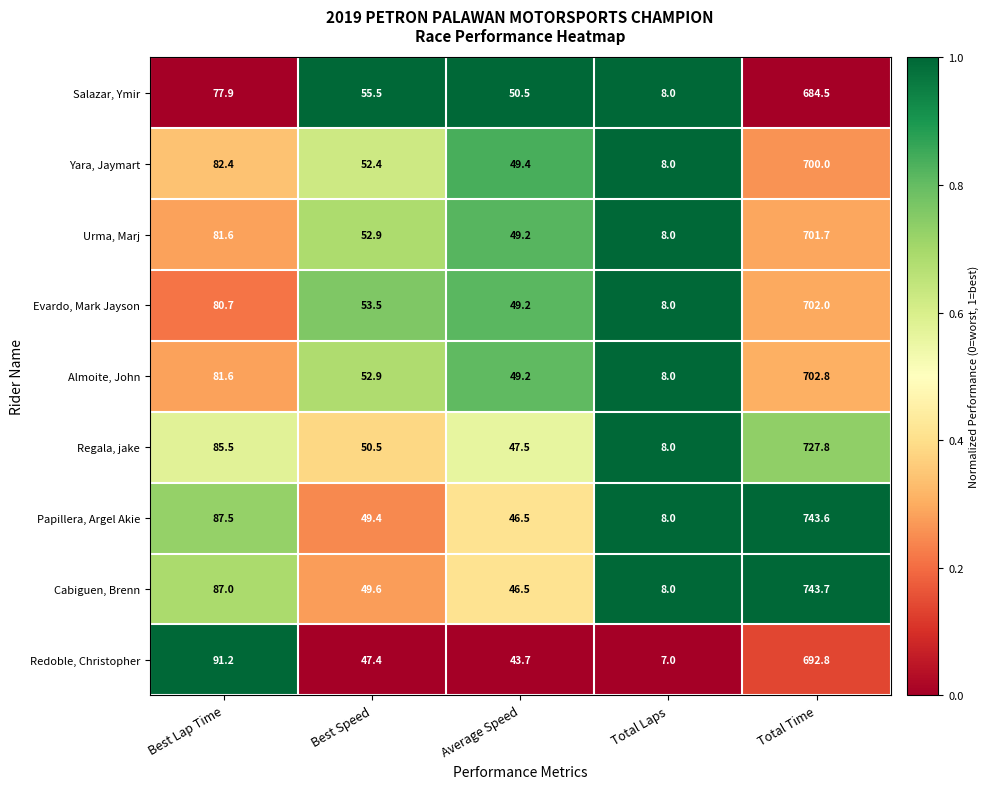

Rank the series by their maximum value, from lowest to highest.

Salazar, Ymir, Redoble, Christopher, Yara, Jaymart, Urma, Marj, Evardo, Mark Jayson, Almoite, John, Regala, jake, Papillera, Argel Akie, Cabiguen, Brenn